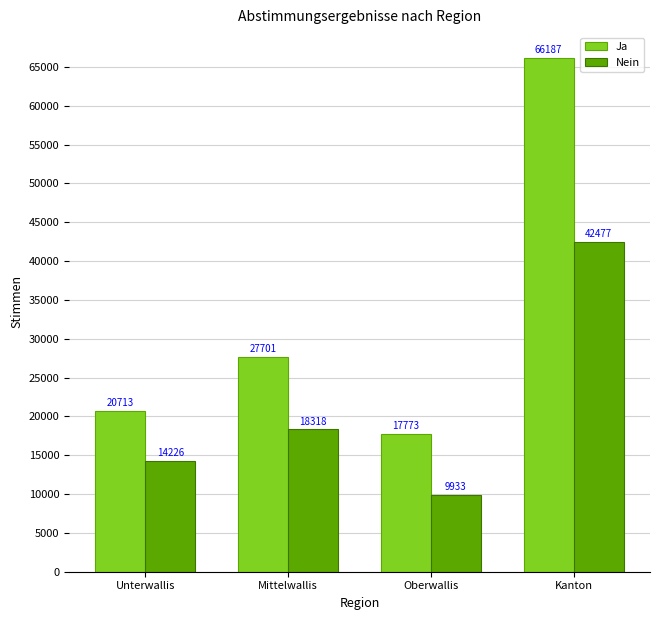

What is the total value across all series at Oberwallis?

27706